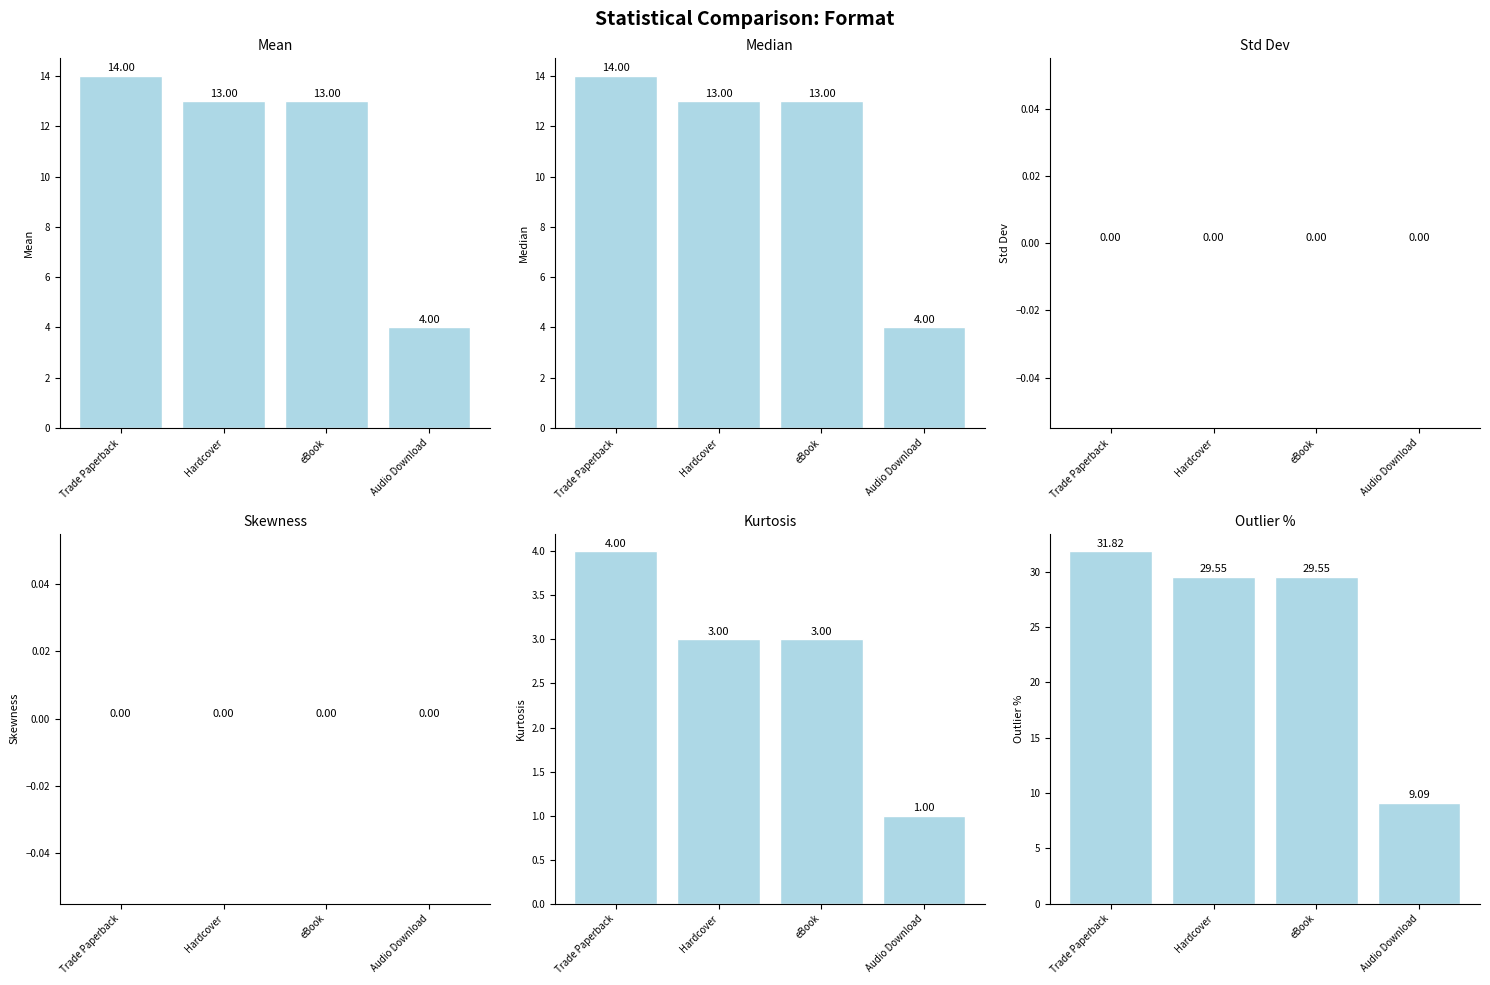

Which series changed the most between Trade Paperback and Audio Download?

Outlier %